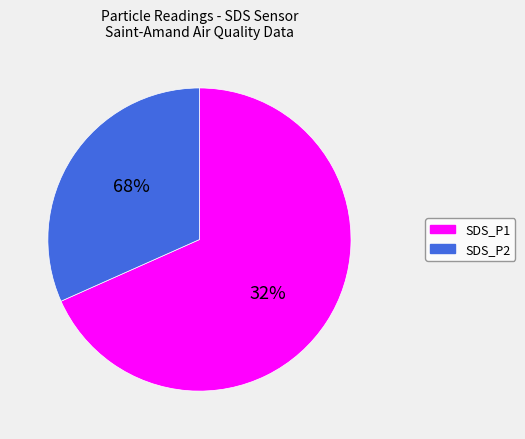

Does 33 account for over 50% of the chart?

No